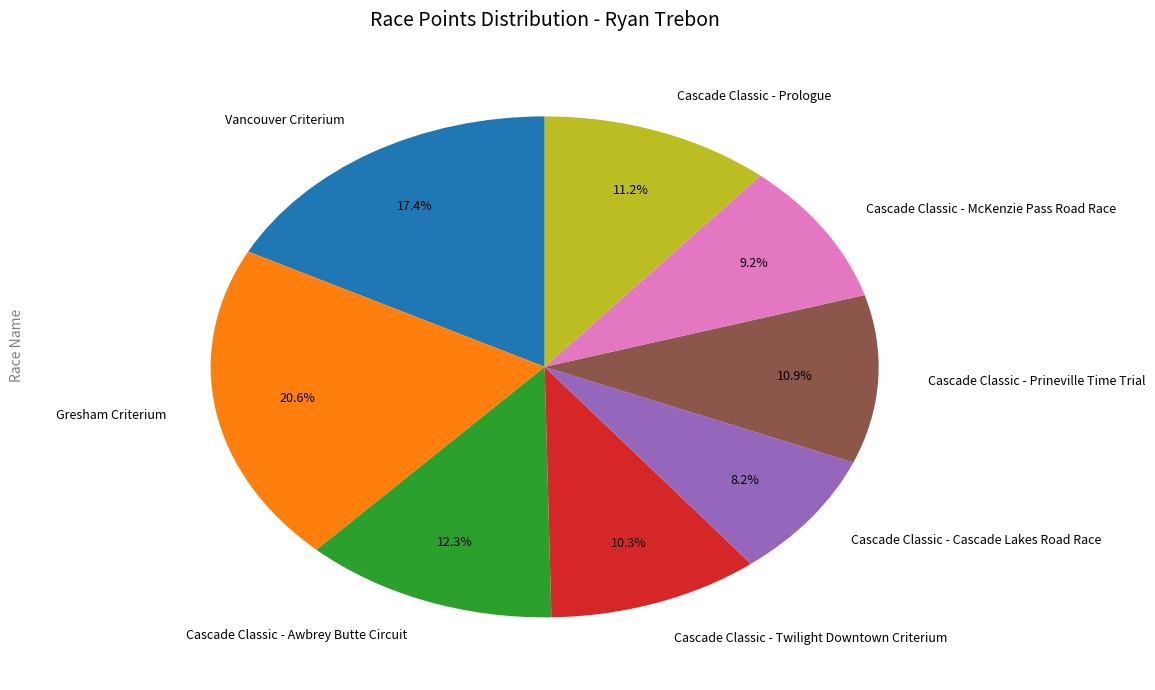

To the nearest percent, what is the combined percentage of Cascade Classic - Prineville Time Trial and Cascade Classic - Awbrey Butte Circuit?

23%